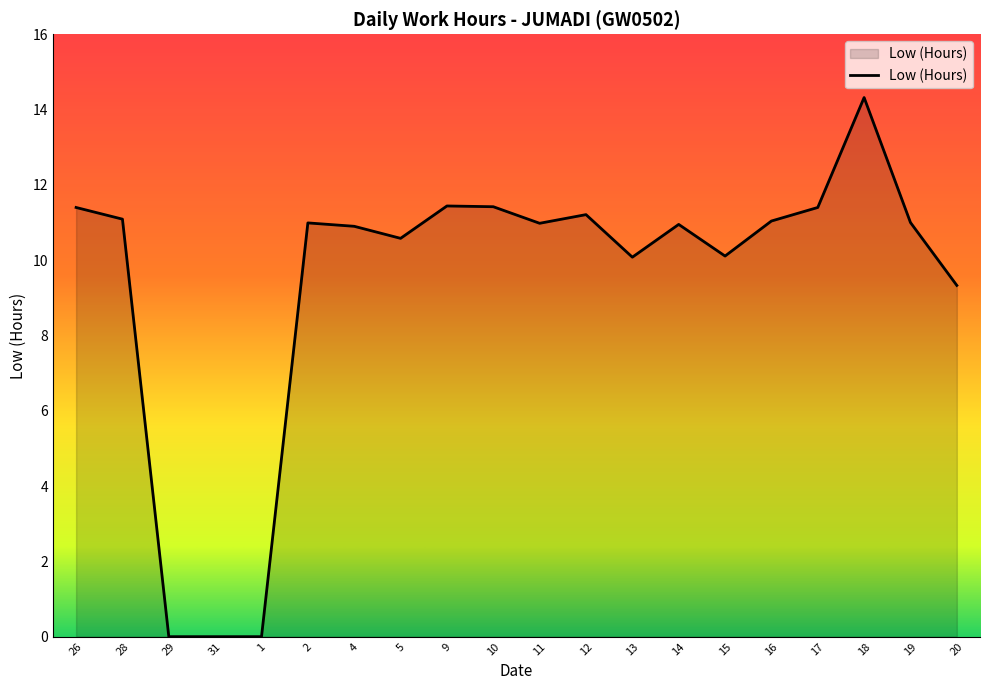

The value at 9 is 11.4. True or false?

True